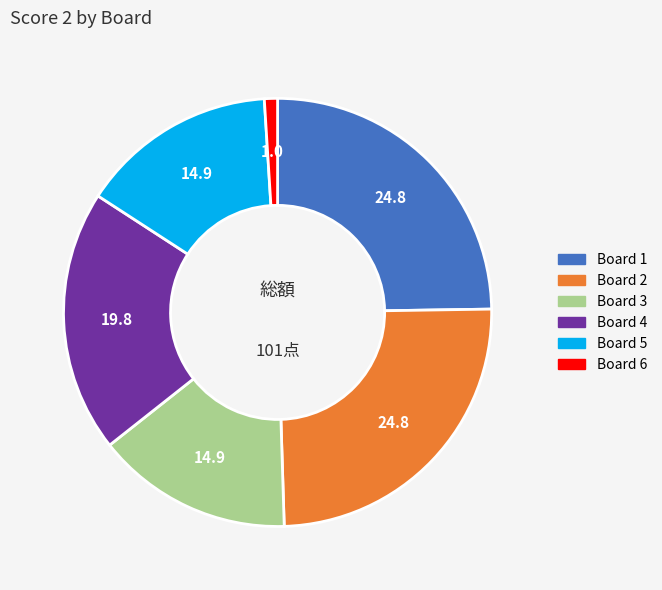

Does any single category account for the majority?

No